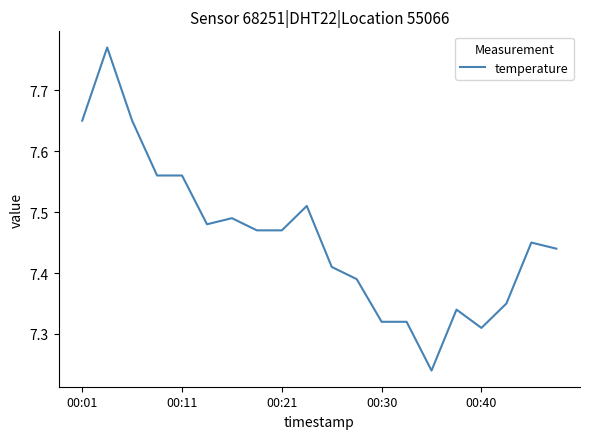

What is the difference between the maximum and minimum values?

0.5